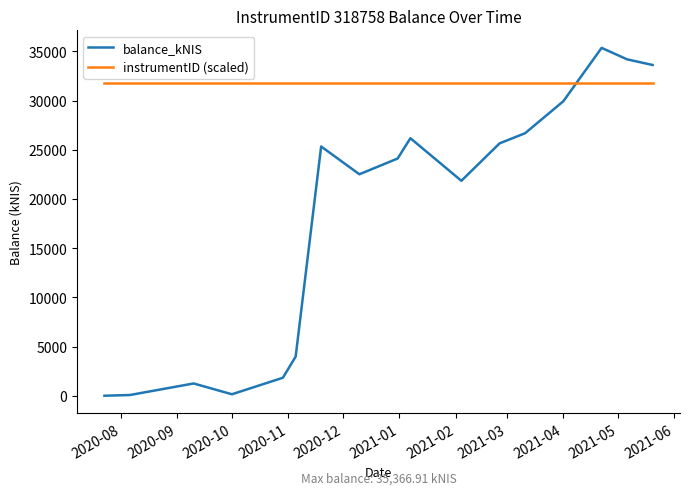

Which series has the widest spread of values?

balance_kNIS